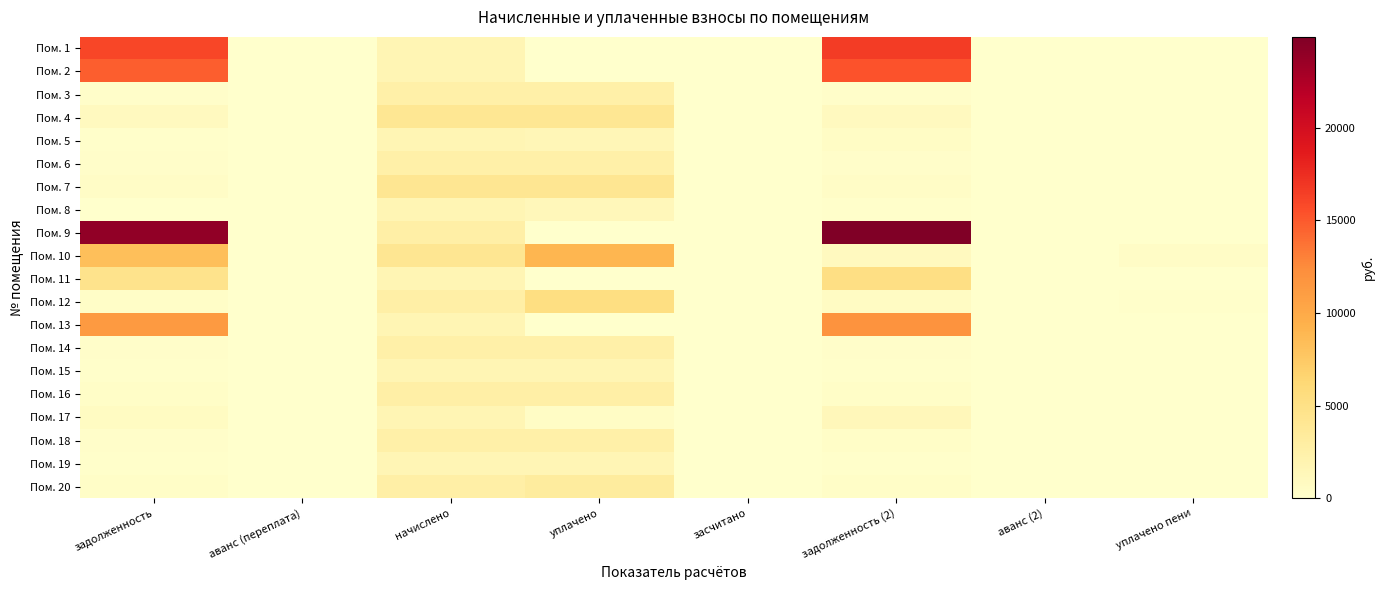

Which series has the widest spread of values?

Пом. 9